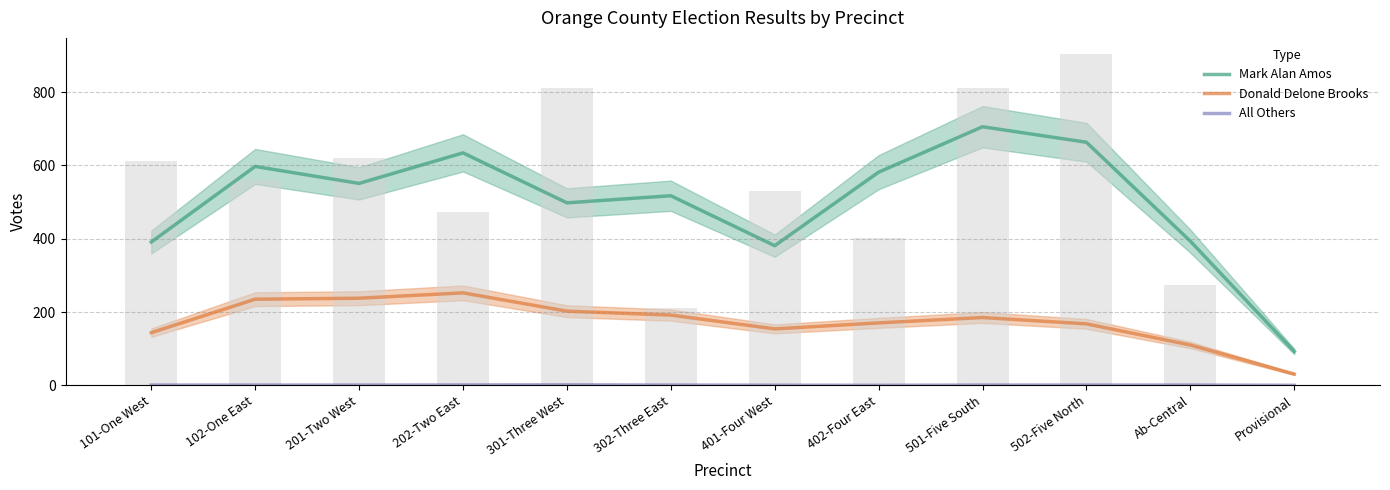

At which category is the sum across all series the highest?

501-Five South